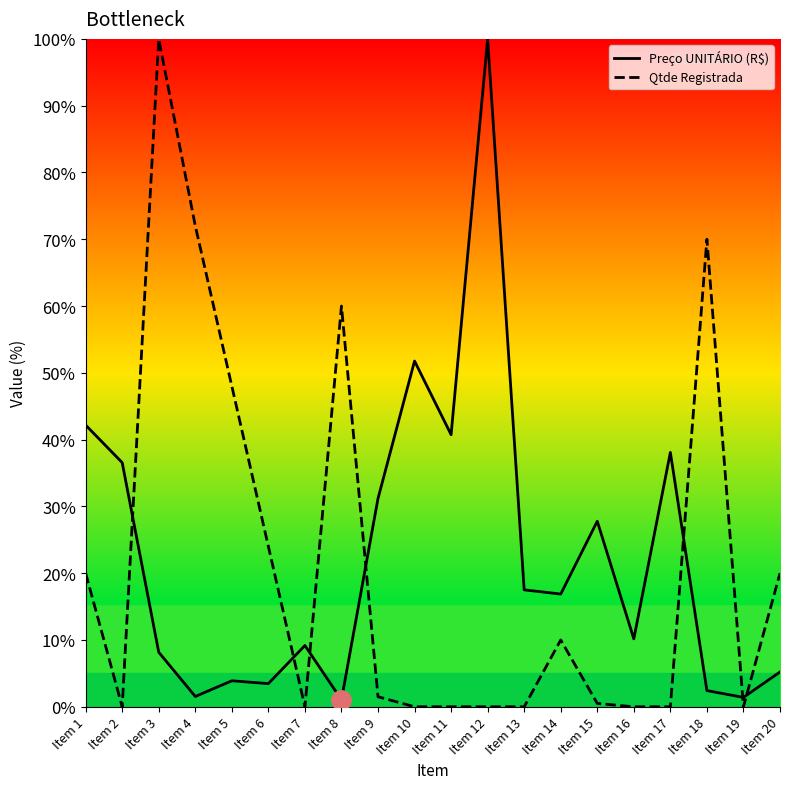

After their last crossing, which series has the higher values: Preço UNITÁRIO (R$) or Qtde Registrada?

Qtde Registrada